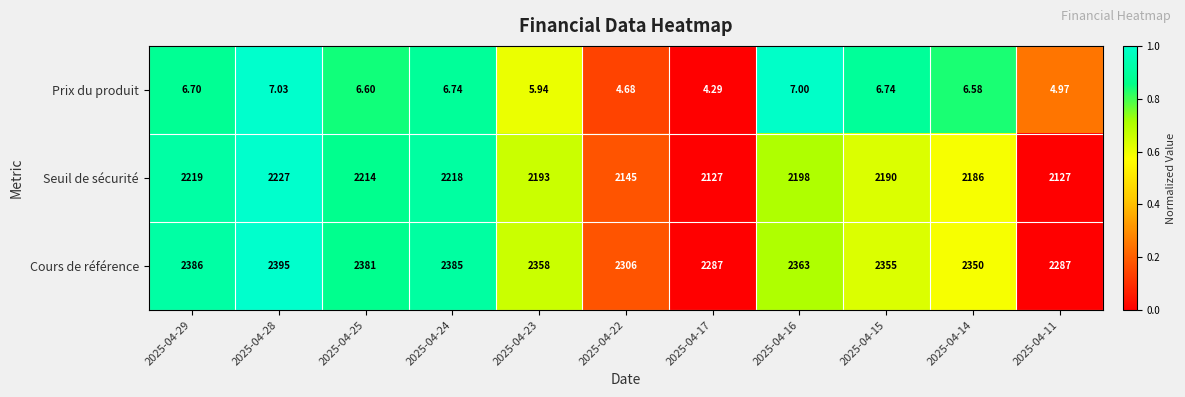

Which series has the largest total across all categories?

Cours de référence